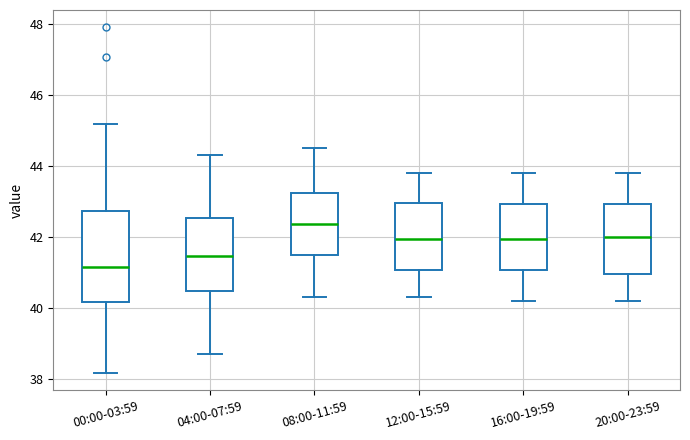

Which box has the highest median line?

08:00-11:59